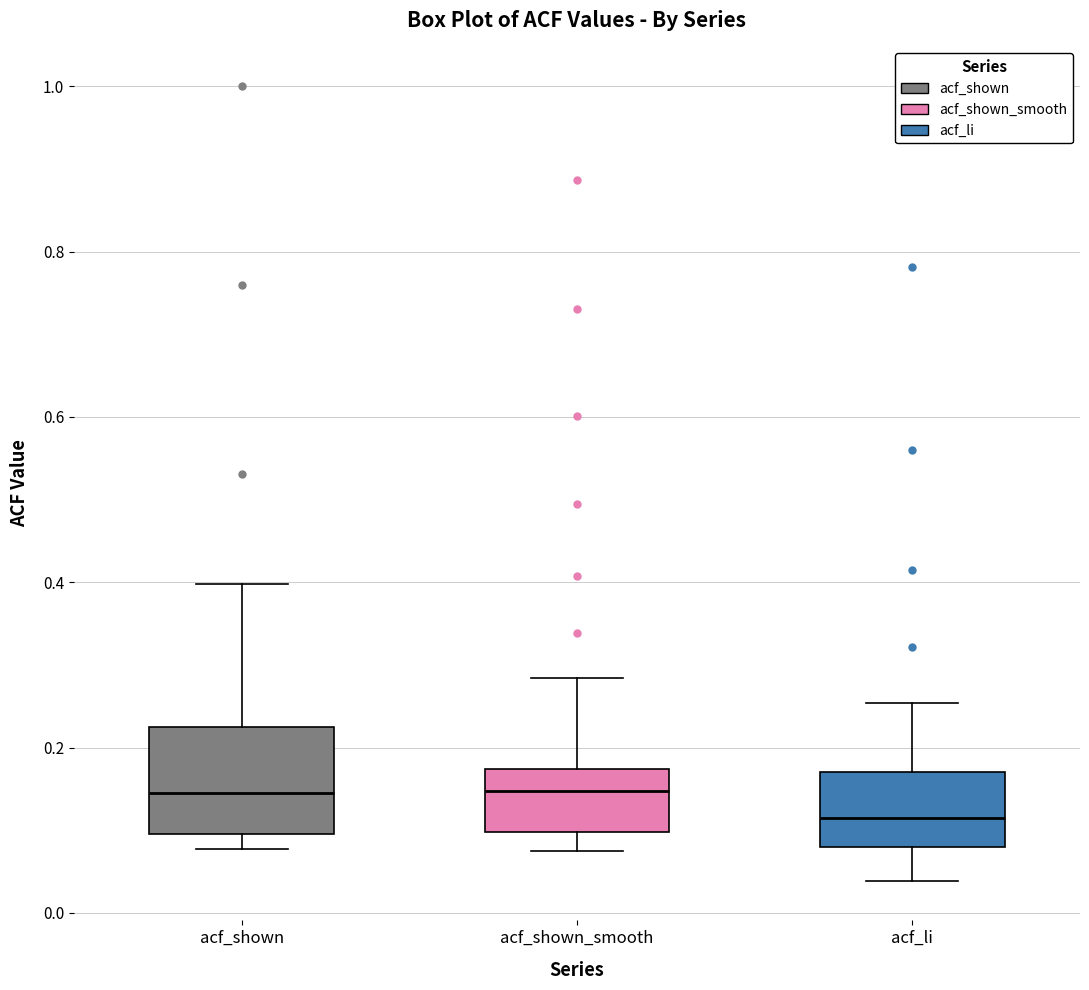

Reading left to right, read every box against the y-axis: the position of its median line, the range the box covers, and the ends of its whiskers. The values are not printed on the chart, so give them approximately, as read against the axis.

acf_shown: median 0.14, box 0.10 to 0.22, whiskers 0.08 to 0.40
acf_shown_smooth: median 0.14, box 0.10 to 0.18, whiskers 0.08 to 0.28
acf_li: median 0.12, box 0.08 to 0.18, whiskers 0.04 to 0.26